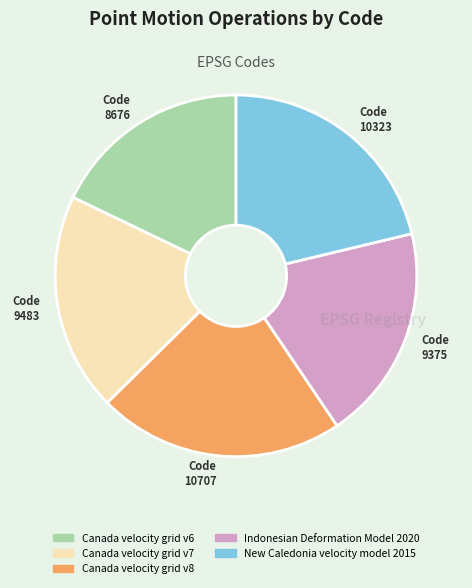

Is it true that Canada velocity grid v7 is 20% of the pie?

True